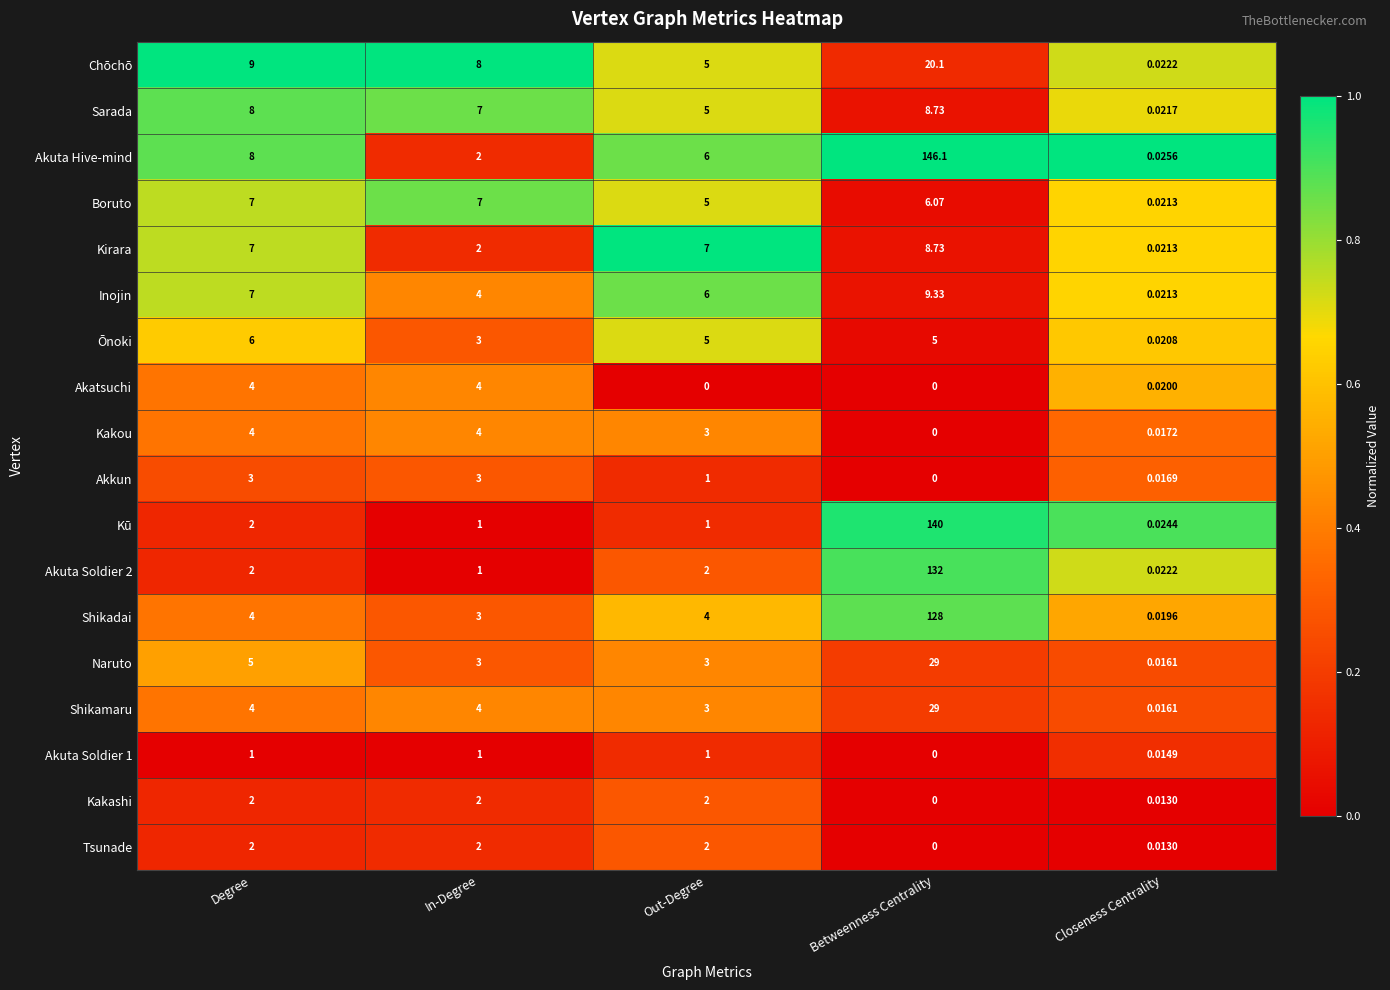

Between In-Degree and Betweenness Centrality, which series saw the biggest shift?

Akuta Hive-mind